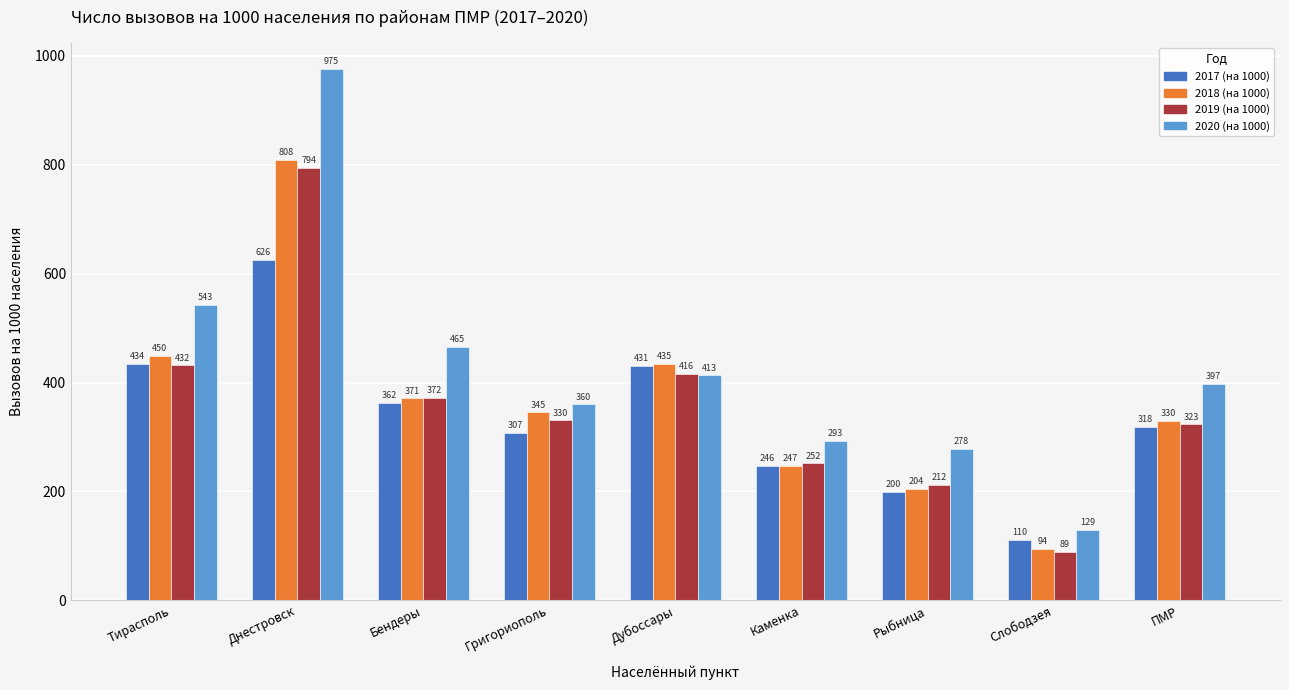

What is the sum of the 2018 (на 1000) values at Дубоссары and Рыбница?

639.2